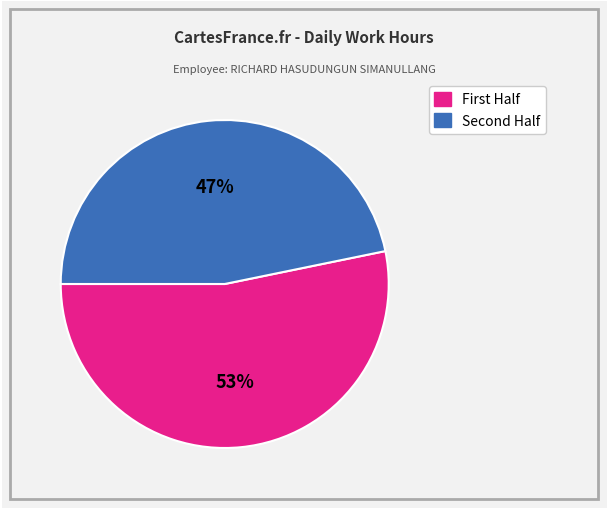

To the nearest percent, what is the average slice percentage?

50%